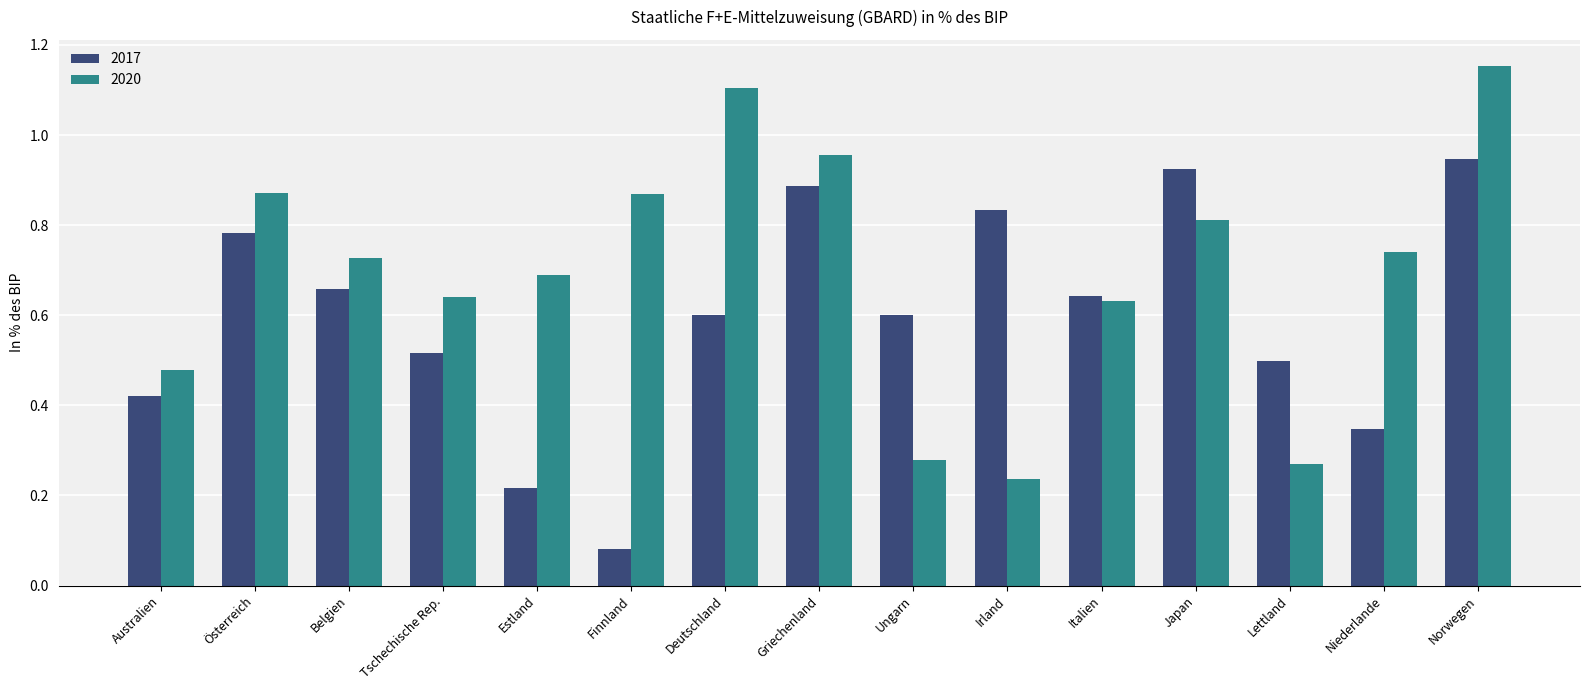

How many bars are there in each group?

2